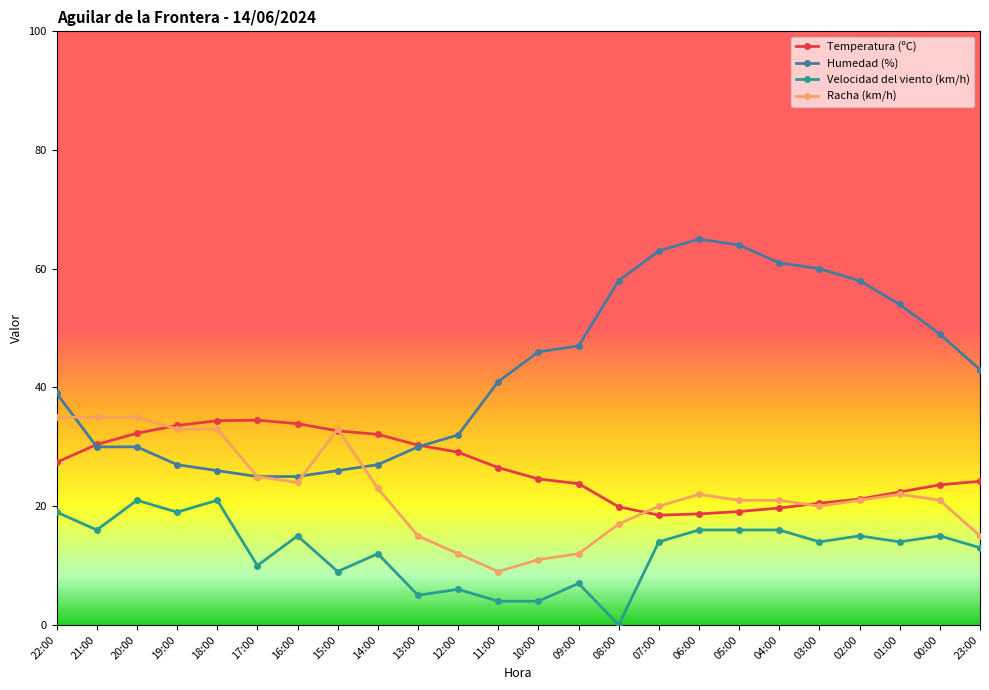

What is the lowest value of the Humedad (%) series?

25.0